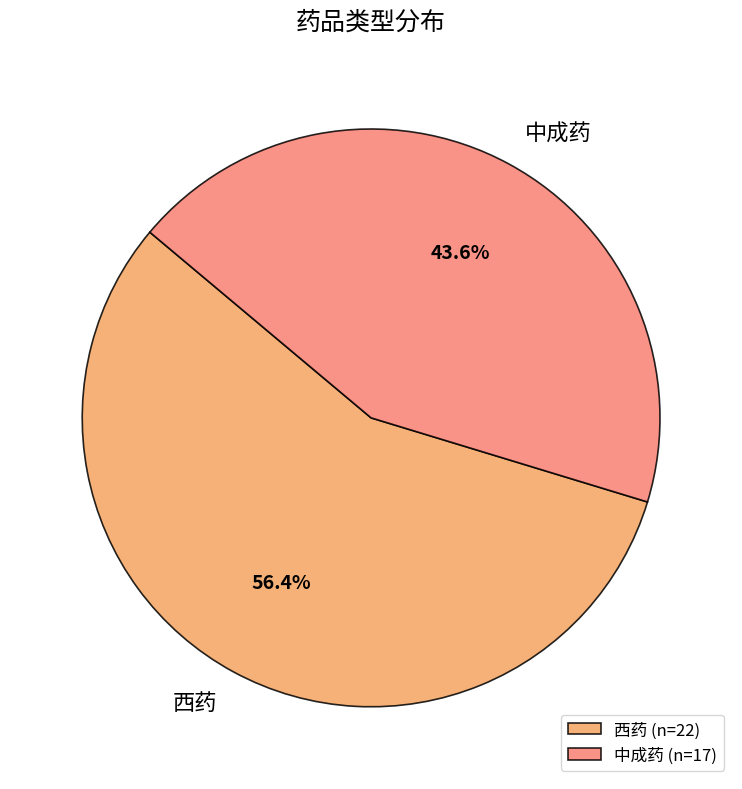

Between 西药 and 中成药, which is larger?

西药